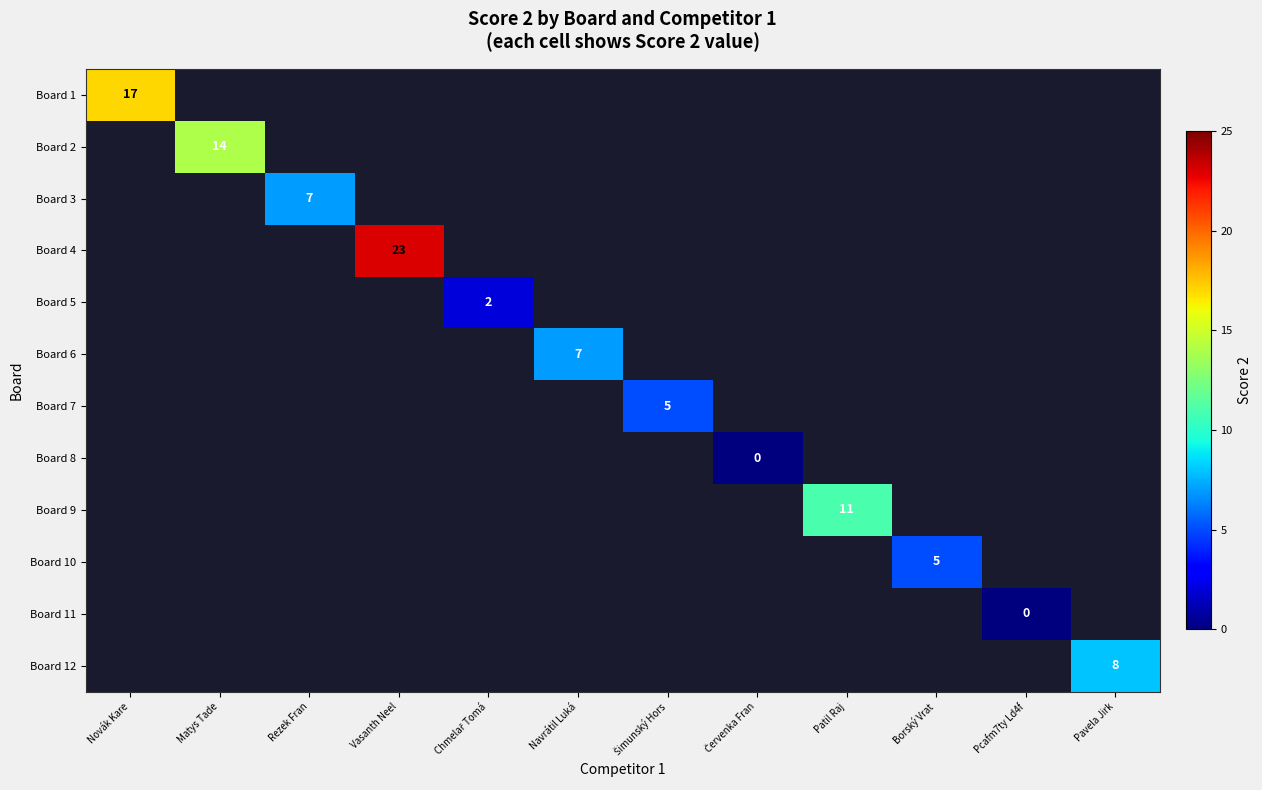

How many values in Board 9 are above zero?

1